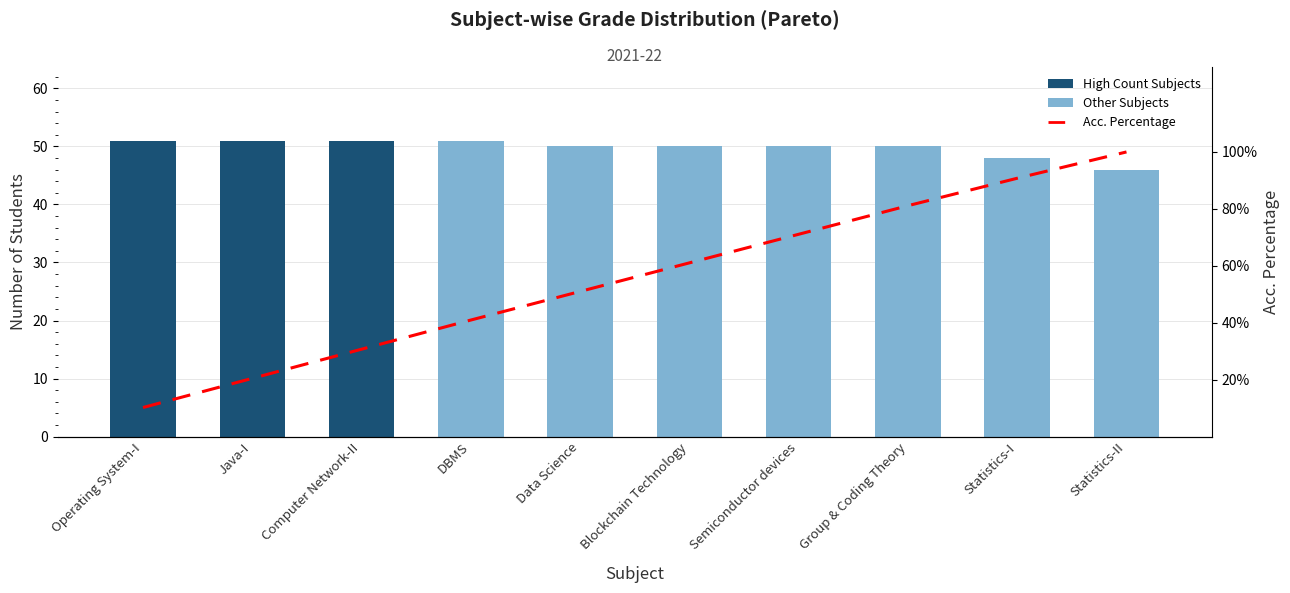

Rank the categories by Acc. Percentage value from lowest to highest.

Operating System-I, Java-I, Computer Network-II, DBMS, Data Science, Blockchain Technology, Semiconductor devices, Group & Coding Theory, Statistics-I, Statistics-II